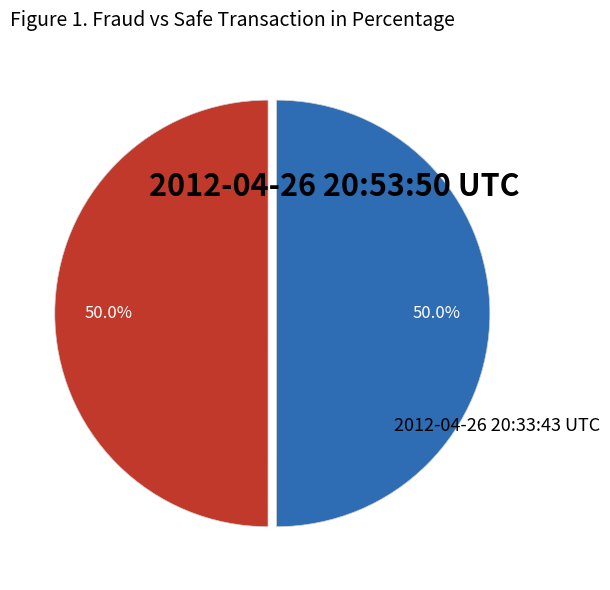

What is the largest slice in the pie chart?

2012-04-26 20:33:43 UTC